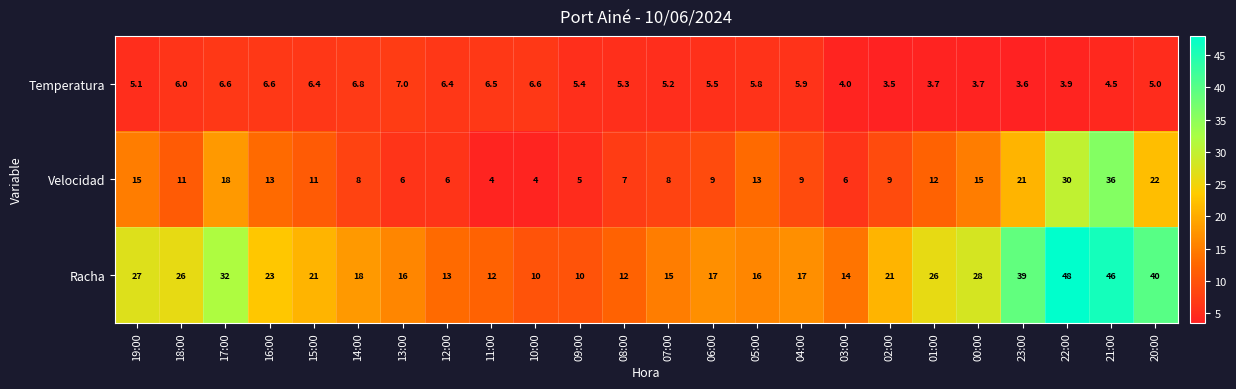

The Racha series shows 23.0 at 16:00. True or false?

True